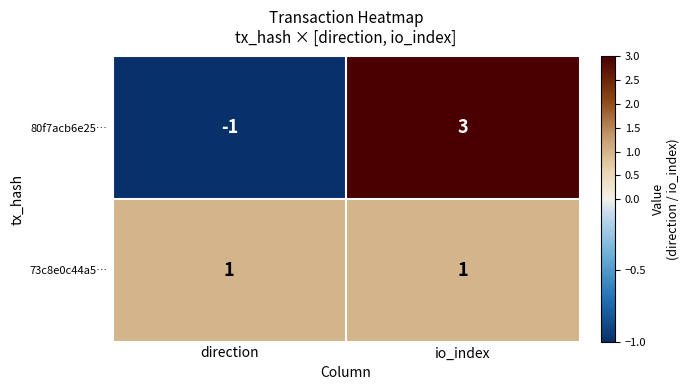

What is the difference between the 80f7acb6e25… values at direction and io_index?

4